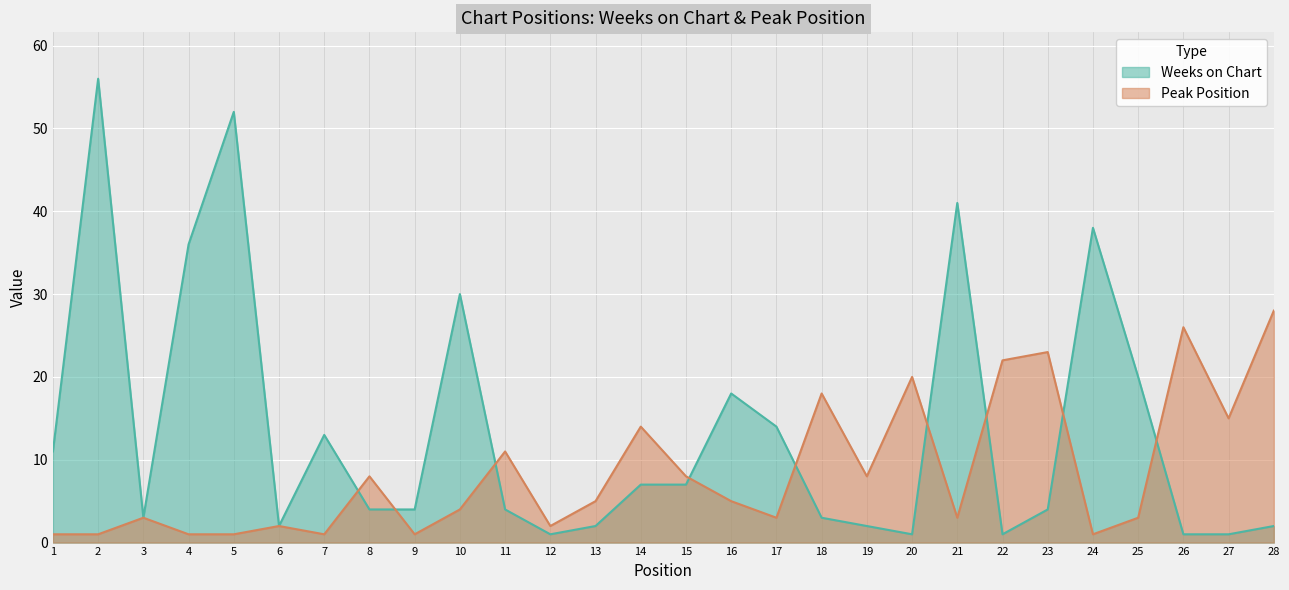

What is the value of the Weeks on Chart point at the 16th from the left?

18